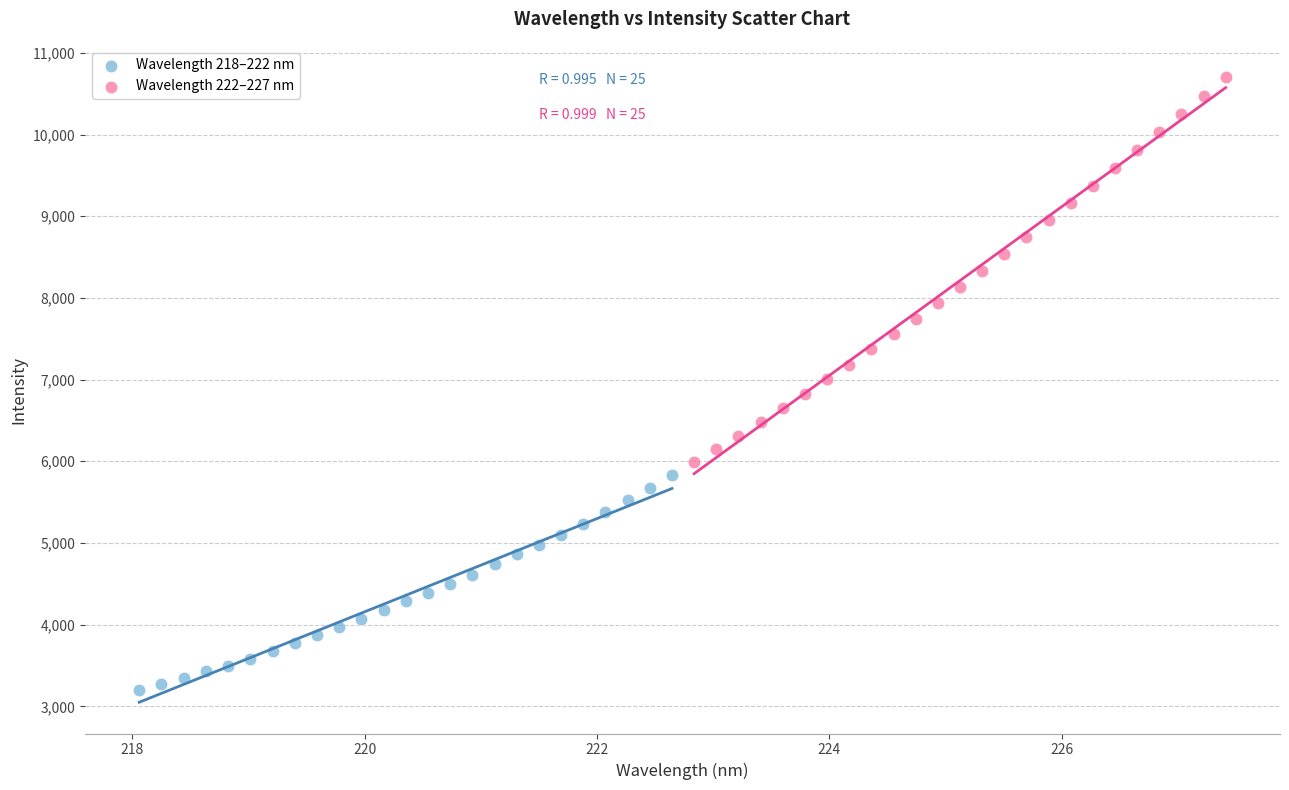

Which series contains the highest Y value?

Wavelength 222–227 nm